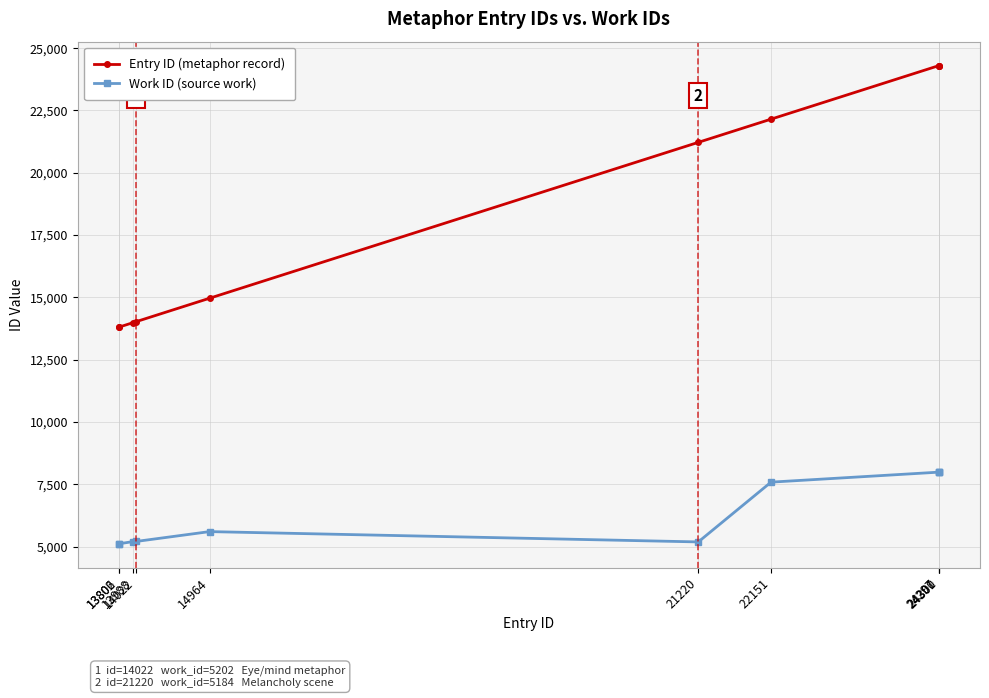

At which label is Entry ID (metaphor record) closest to 19051?

21220